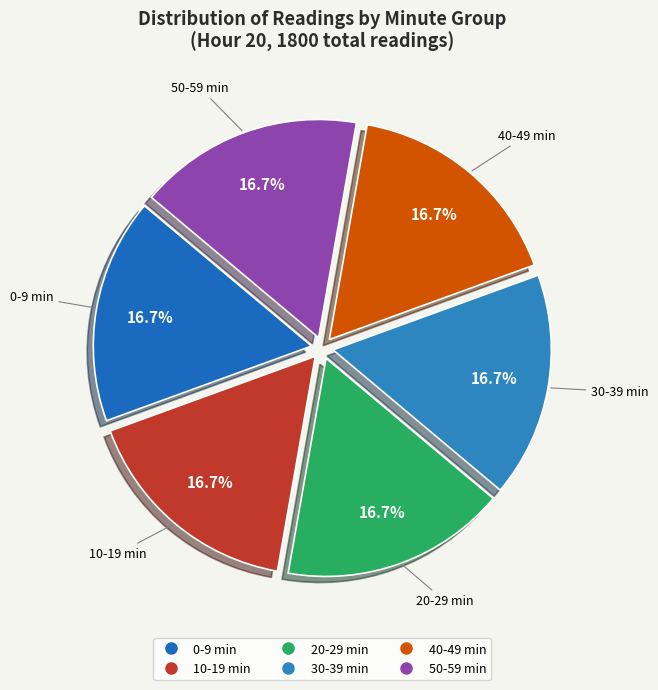

How many segments does this pie chart have?

6